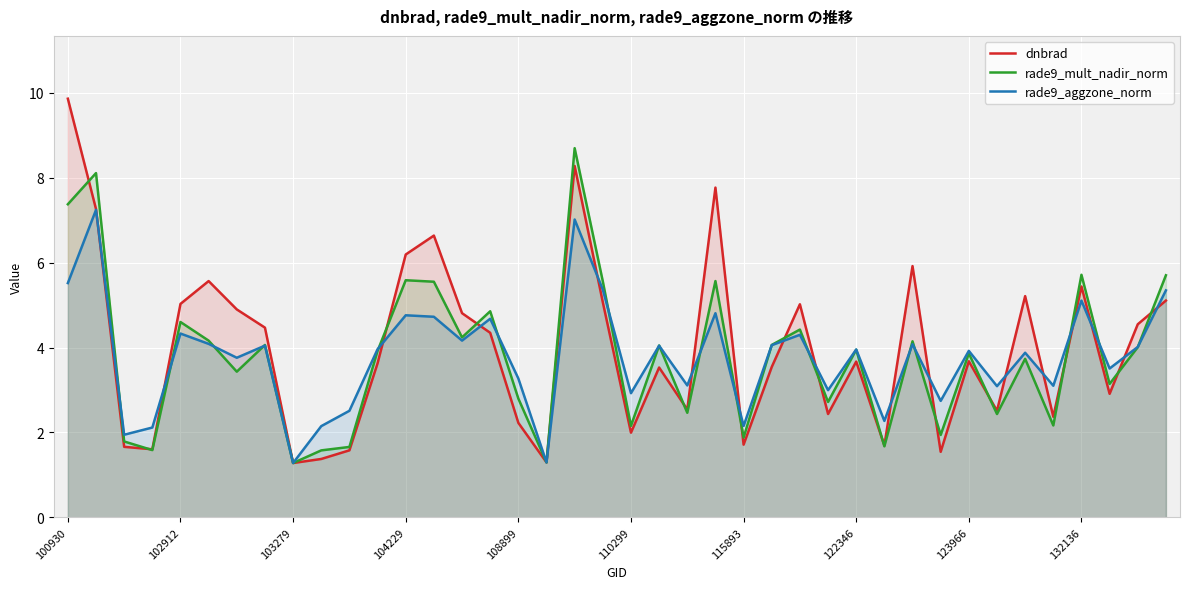

At 19, list the series in order from largest to smallest.

rade9_mult_nadir_norm, rade9_aggzone_norm, dnbrad